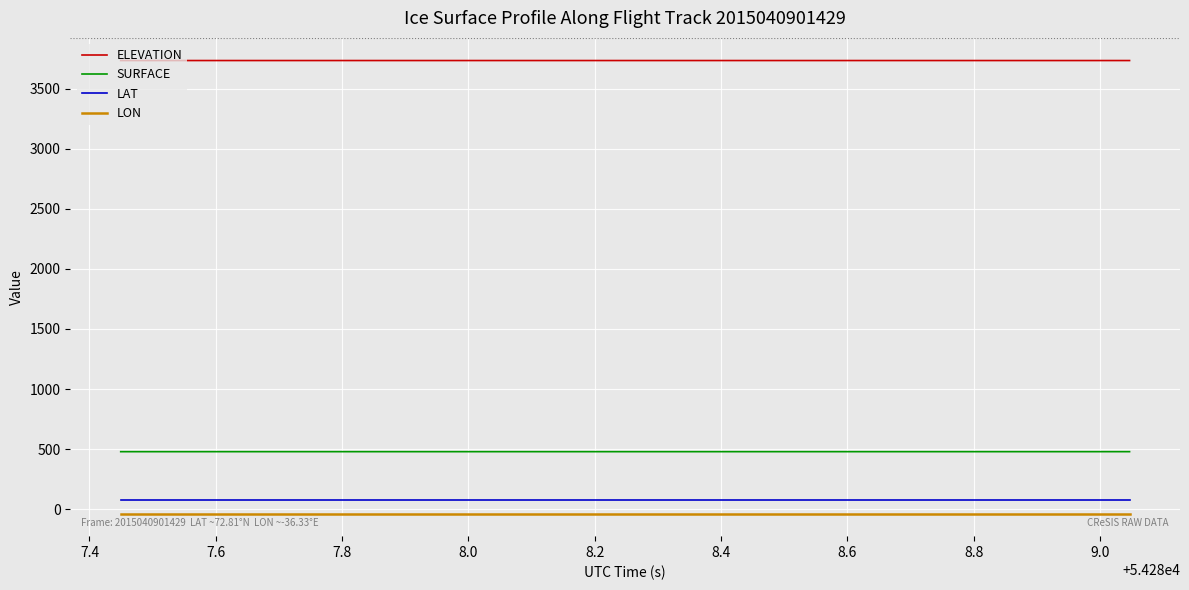

True or false: ELEVATION and SURFACE intersect in this chart.

False